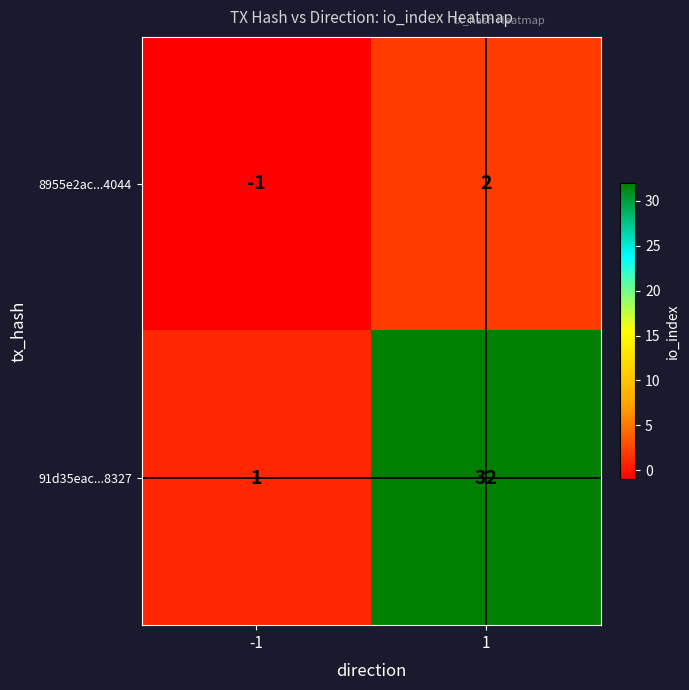

At which category is the sum across all series the highest?

1